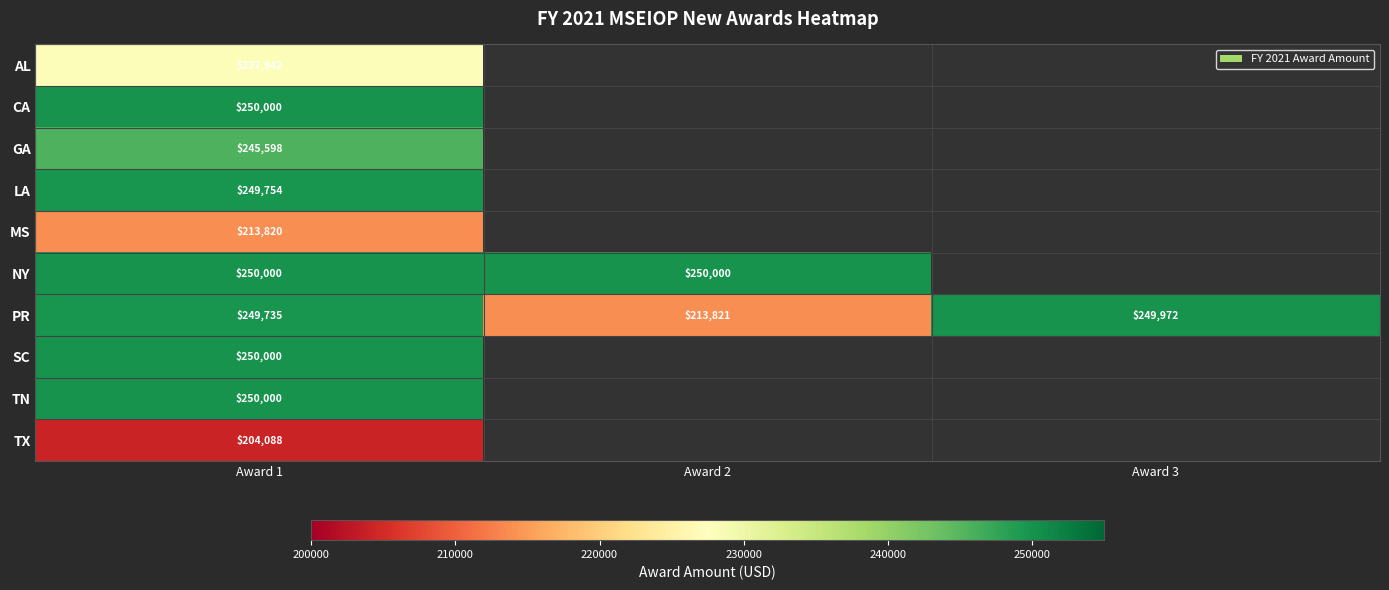

Read the PR value at Award 2, to the nearest 50.

213800